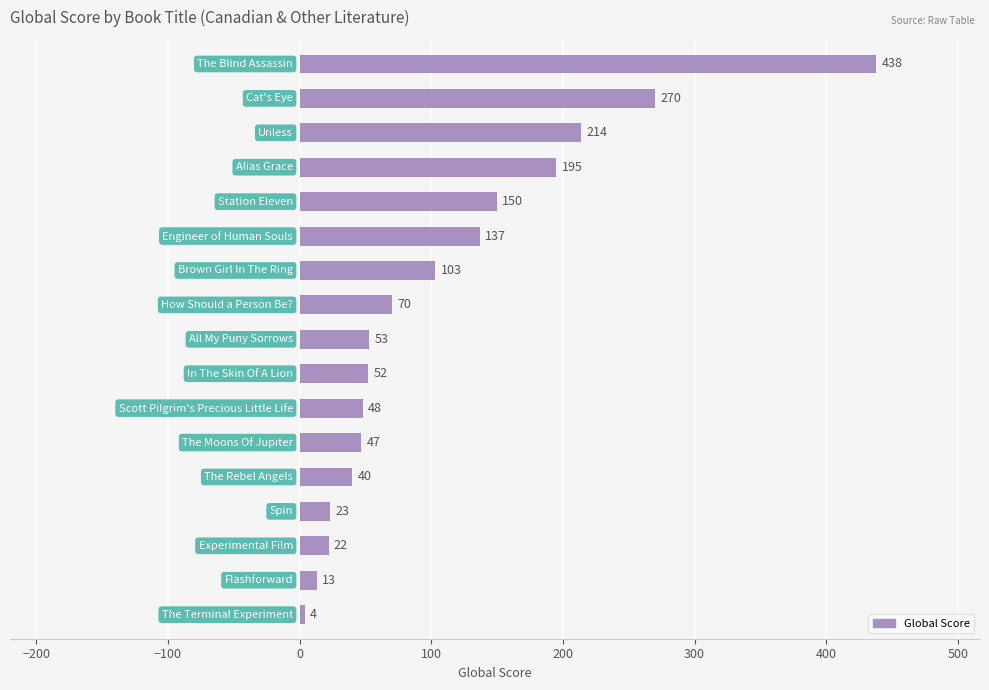

What is the value of the 17th bar from the top?

4